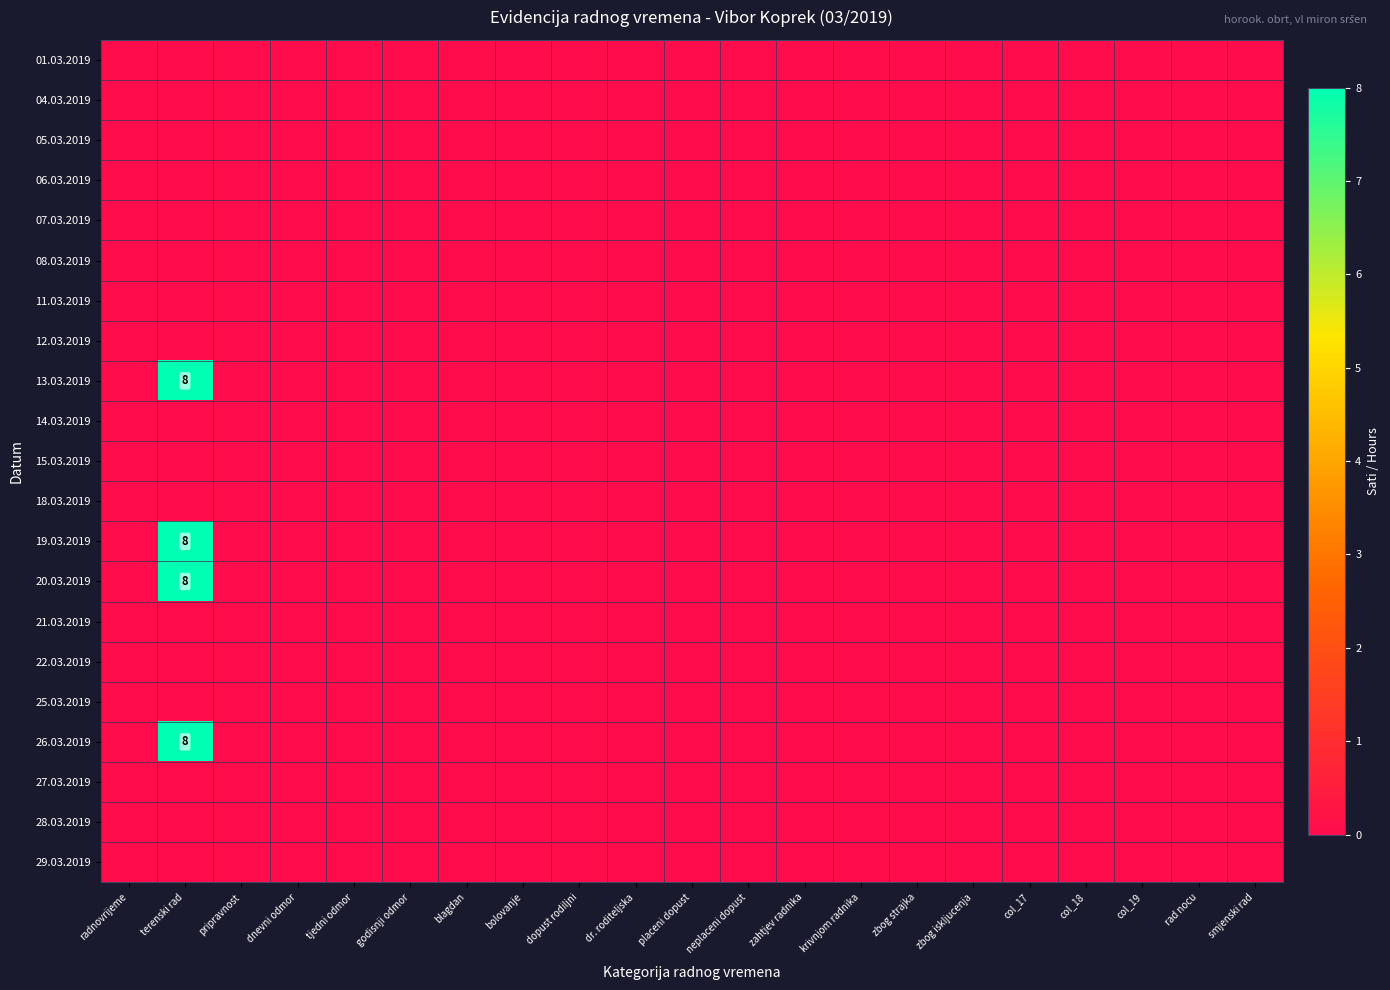

The value of 05.03.2019 at col_17 is 0. True or false?

True